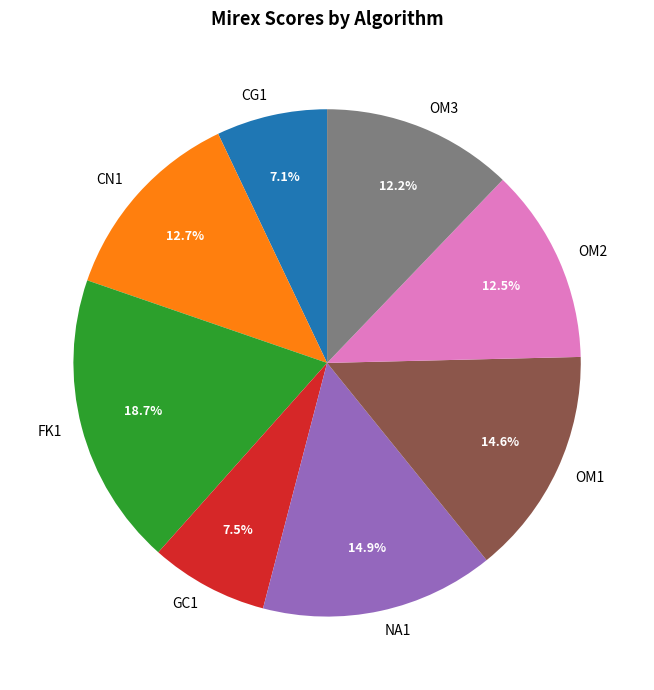

How many segments does this pie chart have?

8